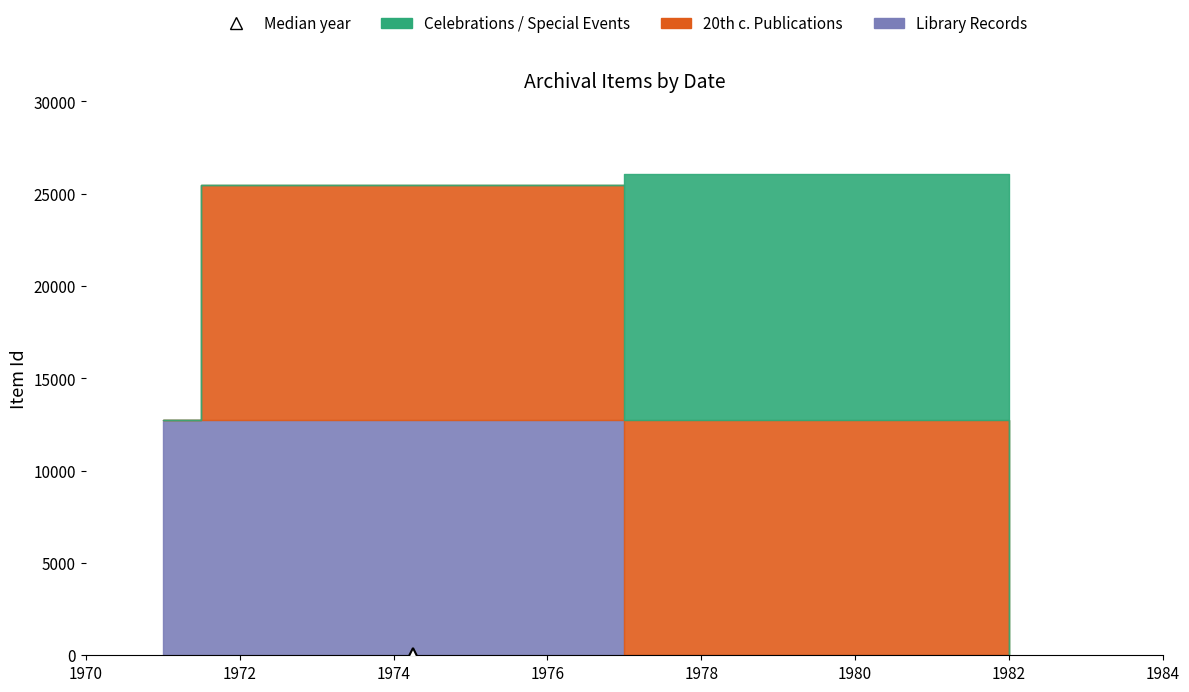

What are all the series names shown in the legend?

Celebrations / Special Events, 20th c. Publications, Library Records